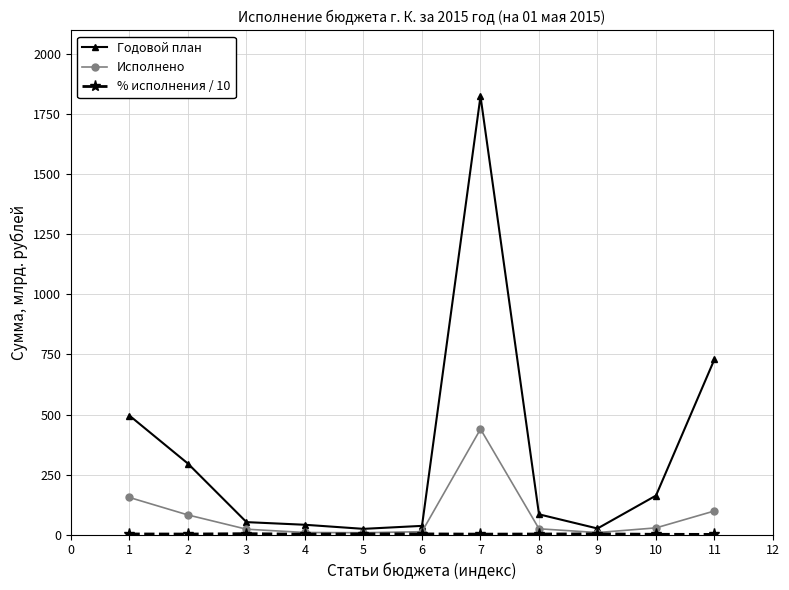

At which category is the sum across all series the highest?

7